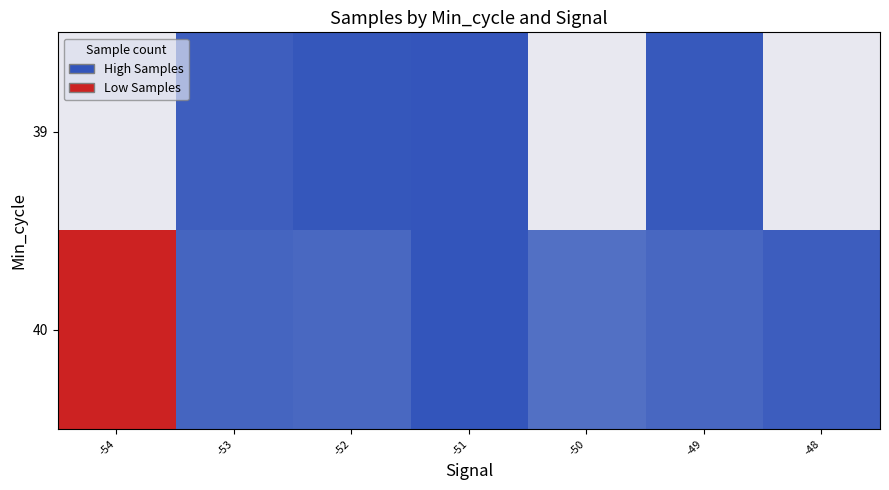

Which category has the lowest value in the 39 series?

-54